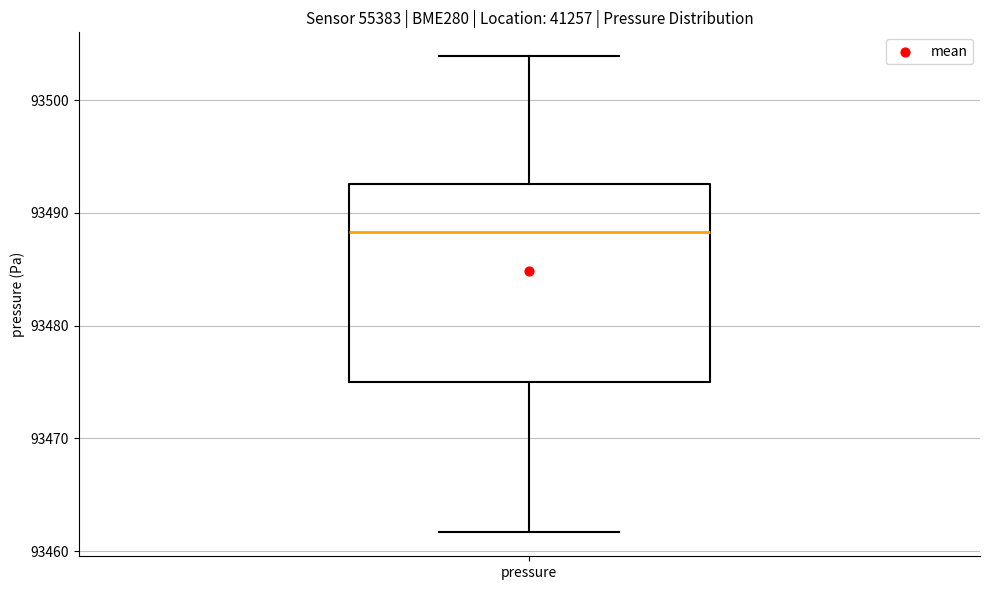

Transcribe this box plot: give where the median line is, the range the box spans, and where the two whiskers end, as read against the y-axis. The values are not printed on the chart, so give them approximately, as read against the axis.

median 93488, box 93475 to 93493, whiskers 93462 to 93504